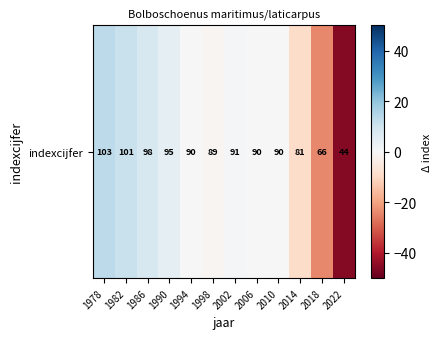

Reading left to right, extract all data points from this chart.

1978=13	1982=11	1986=8	1990=5	1994=0	1998=-1	2002=1	2006=0	2010=0	2014=-9	2018=-24	2022=-46